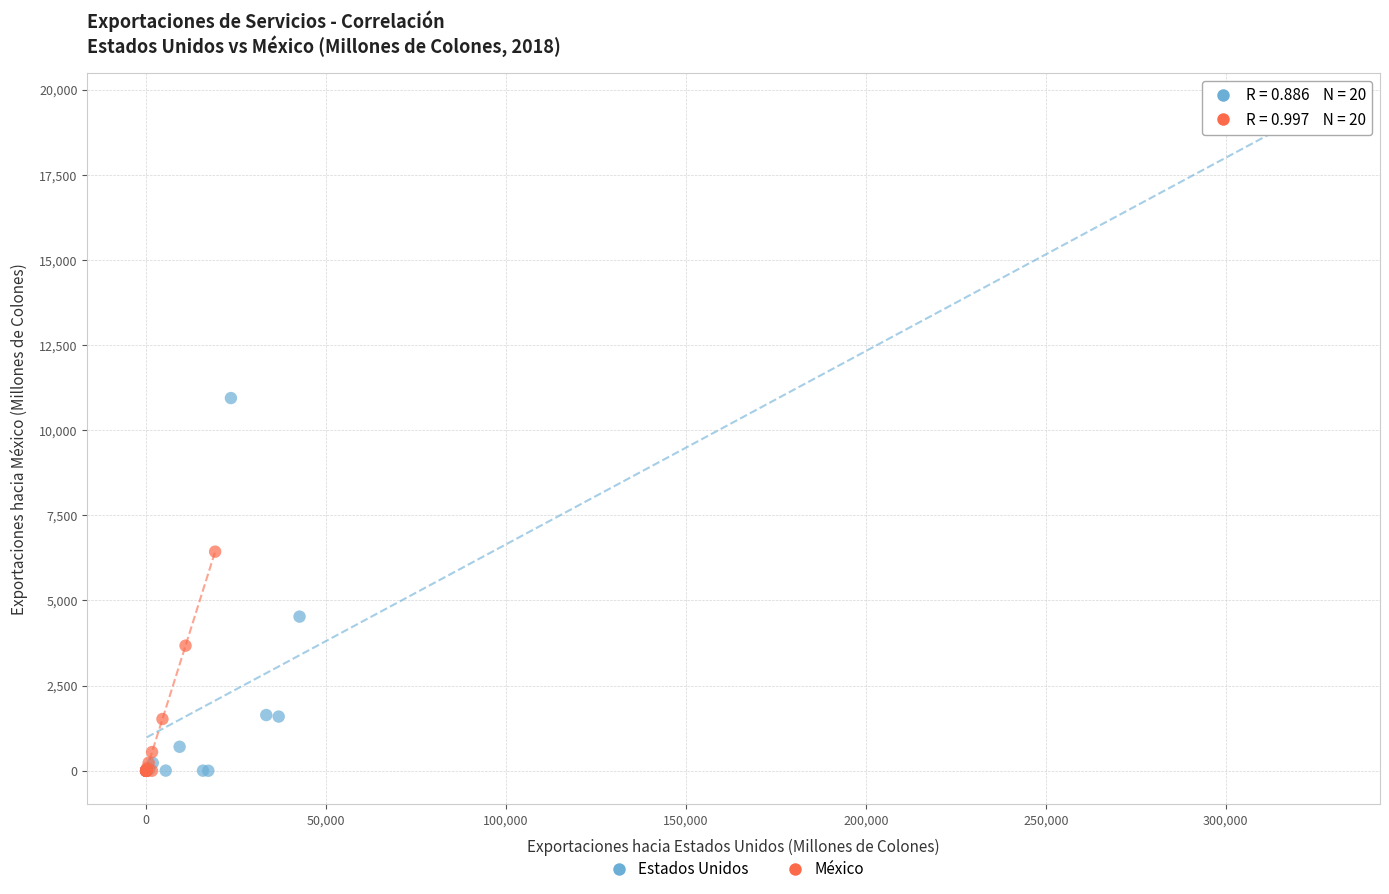

Which series has the widest spread of Y values?

Estados Unidos